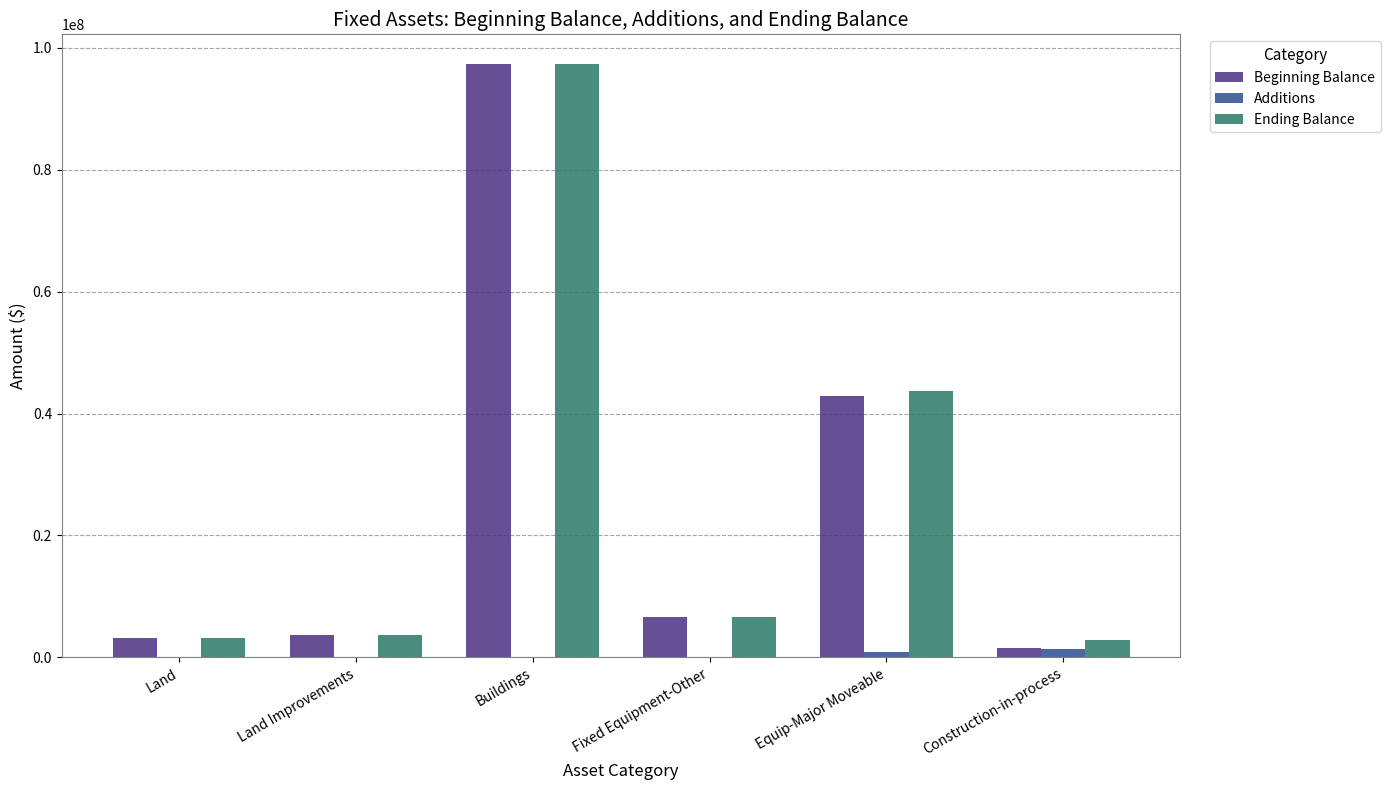

What is the sum of all Additions values?

2127348.3